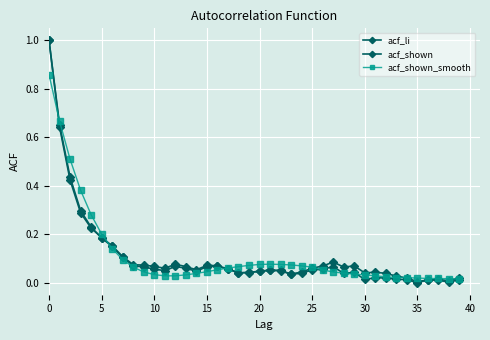

Count the number of data series in this chart.

3